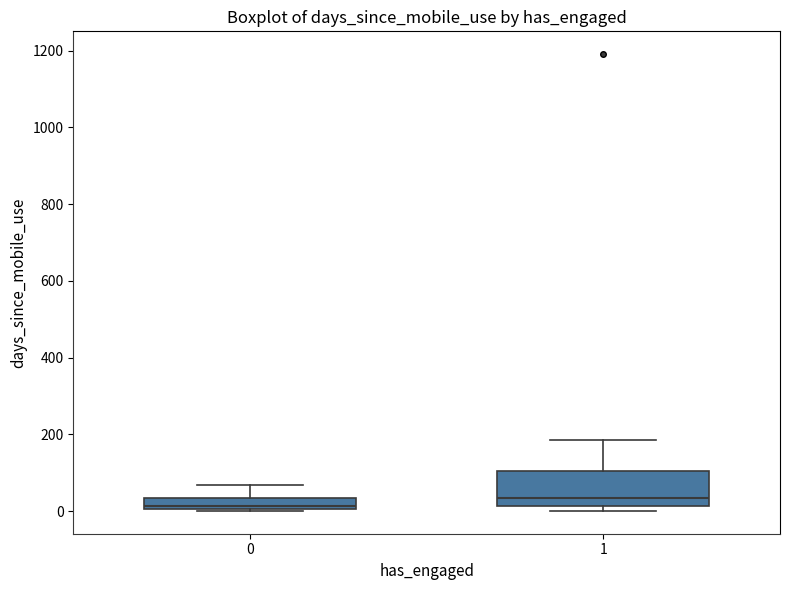

Where does the median line of the box at x = 0 sit on the y-axis? The values are not printed on the chart, so give them approximately, as read against the axis.

20